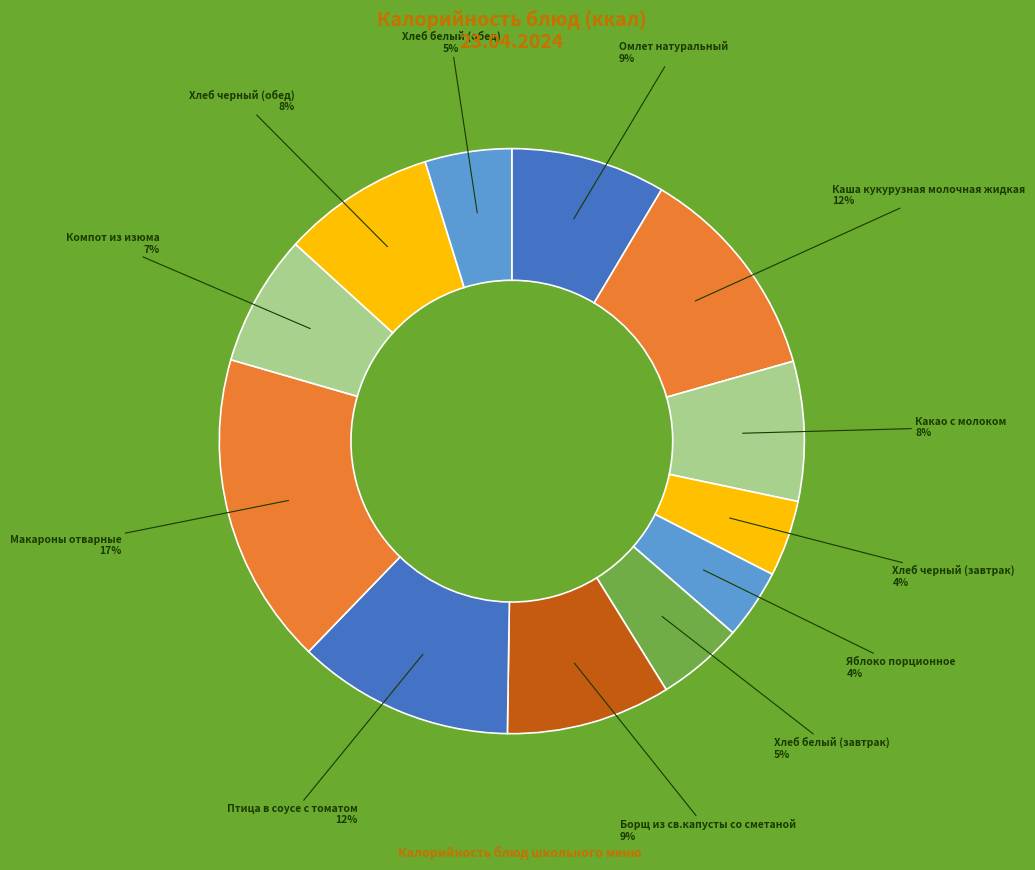

Which slice is the largest?

Макароны отварные